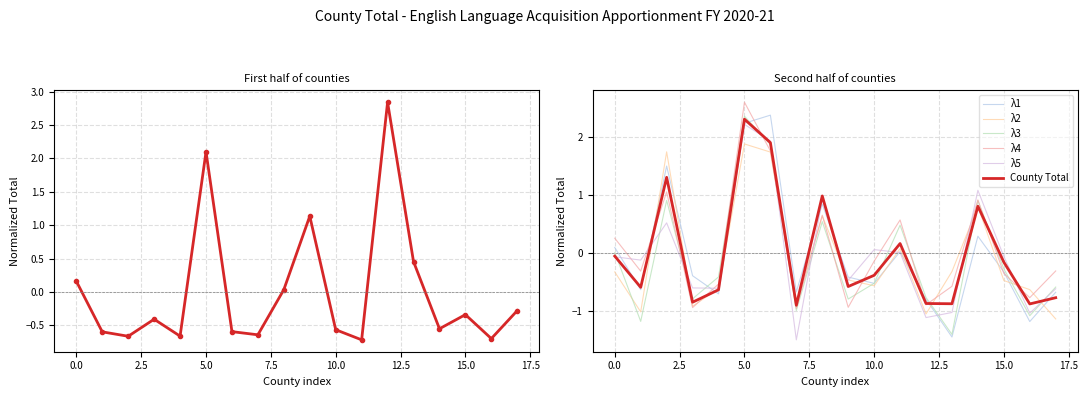

Which series has the largest total across all categories?

λ4